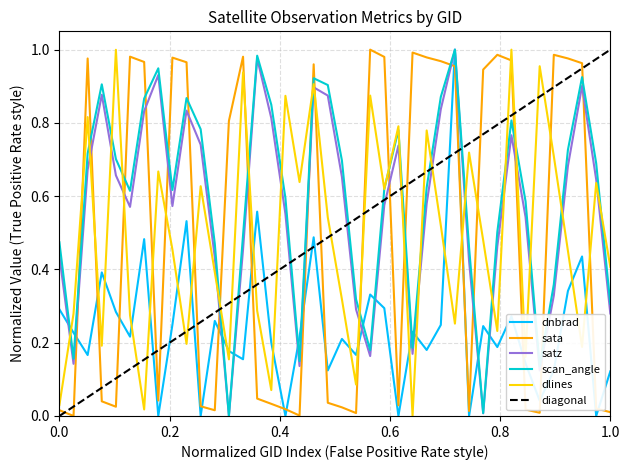

After their last crossing, which series has the higher values: sata or satz?

satz